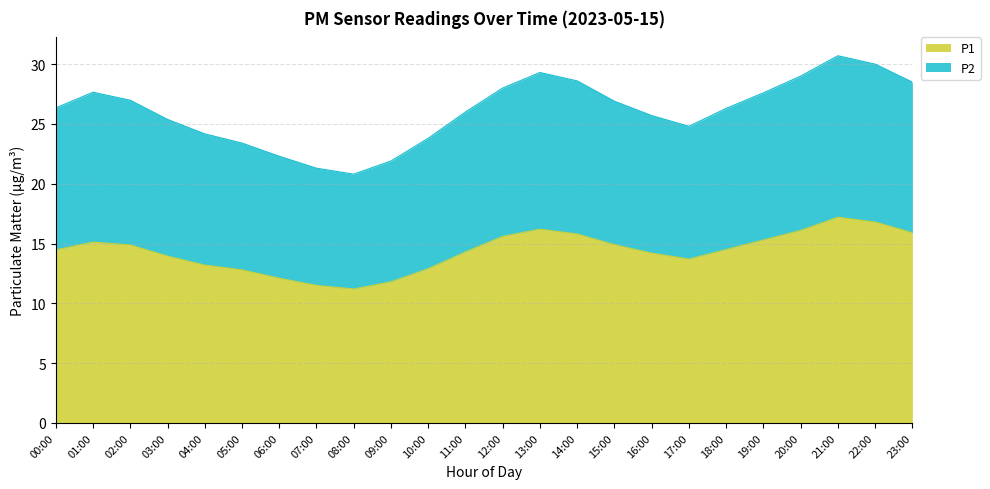

True or false: P2 and P1 intersect in this chart.

False